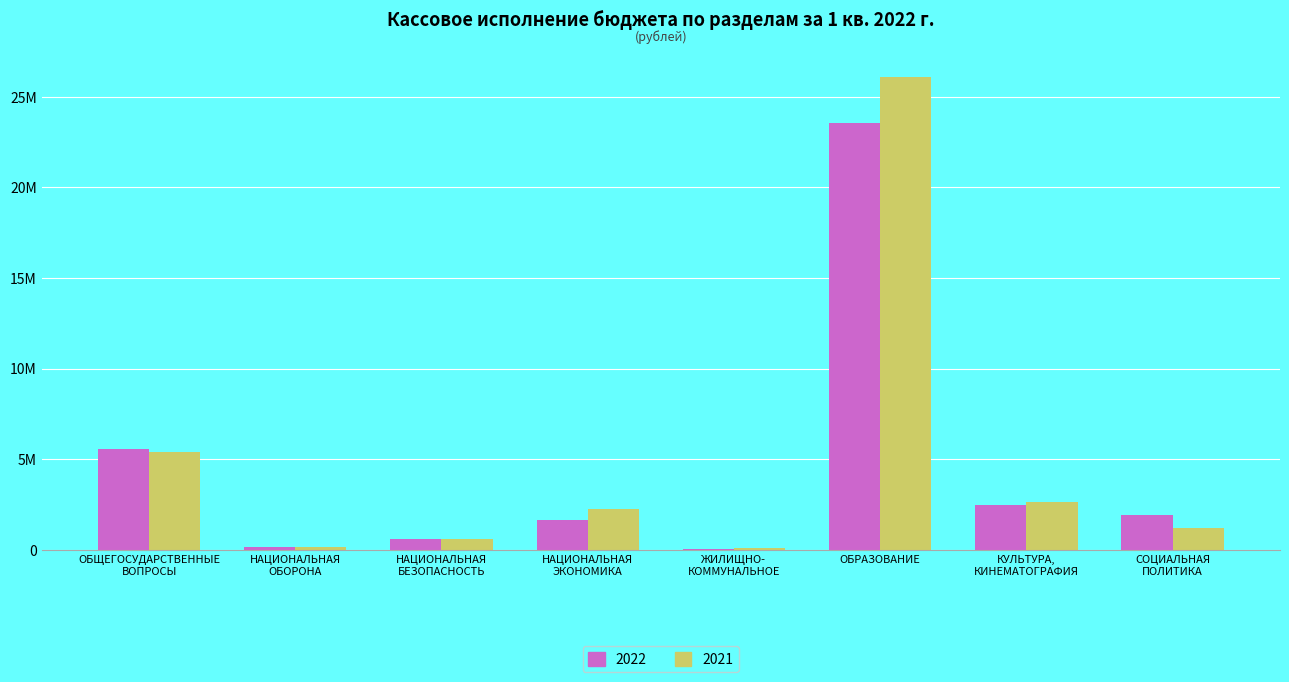

Reading left to right, extract all data points from this chart.

Кассовое исполнение 2022: 5575658.0	143080.9	618512.3	1642456.9	21880.4	23561534.3	2498378.5	1930361.6
Кассовое исполнение 2021: 5415242.2	148770.9	594107.0	2272470.0	121678.4	26089748.2	2634597.7	1222129.3